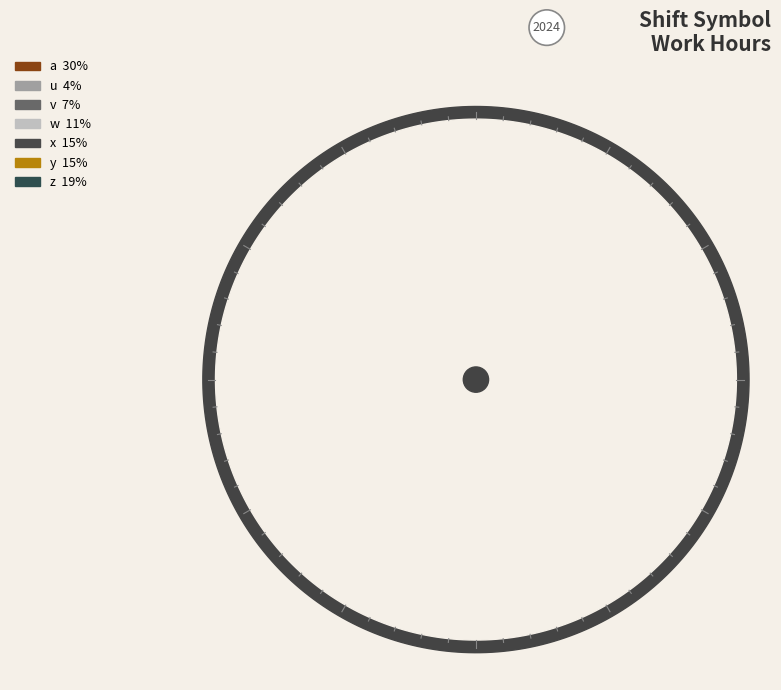

The v slice represents 7% of the pie. True or false?

True